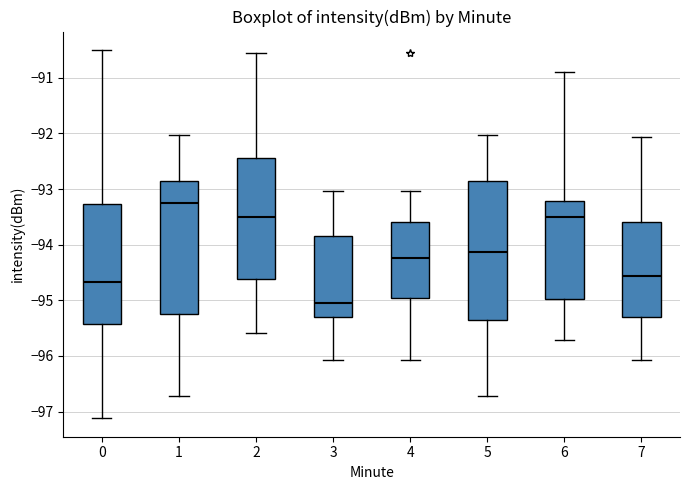

Where does the upper whisker of the box at x = 4 end on the y-axis? The values are not printed on the chart, so give them approximately, as read against the axis.

-93.0